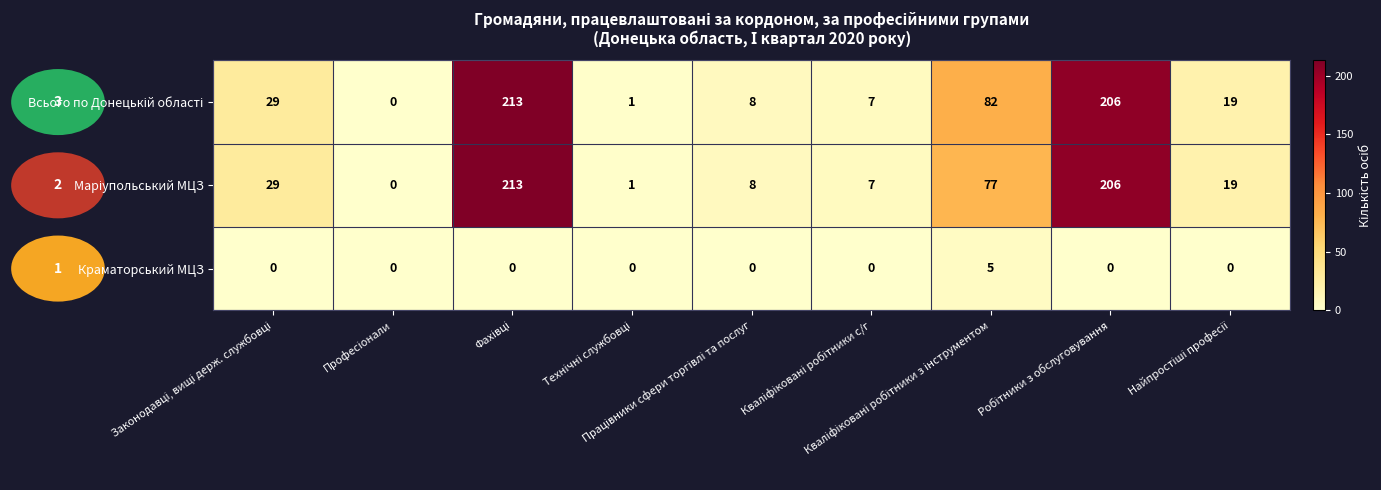

What is the greatest value displayed?

213